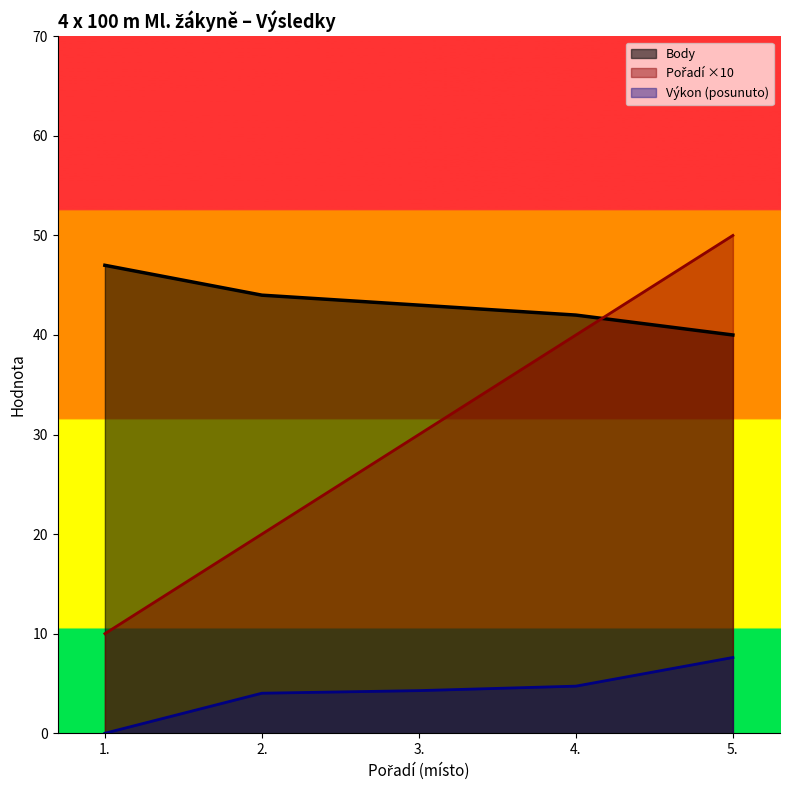

List the series in order of their peak value, lowest first.

Výkon, Body, Pořadí